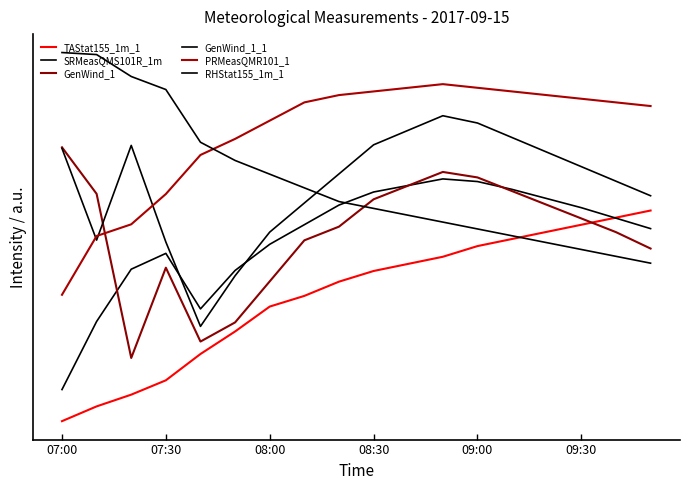

Does the chart display data point markers on the line(s)?

No